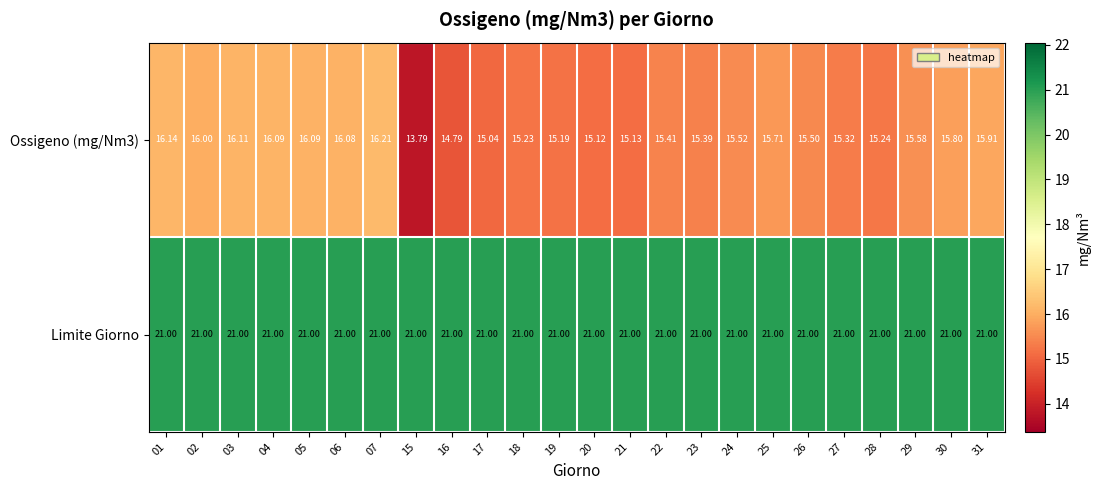

Which series has the largest total across all categories?

Limite Giorno